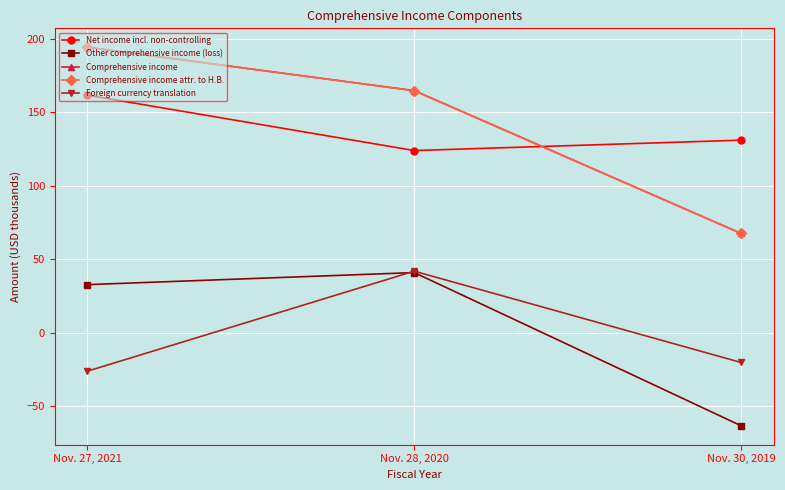

Reading left to right, what are all the values shown in this chart?

Net income incl. non-controlling: 161.5	123.8	130.8
Other comprehensive income (loss): 32.6	40.8	-63.4
Comprehensive income: 194.1	164.6	67.4
Comprehensive income attr. to H.B.: 194.0	164.5	67.4
Foreign currency translation: -26.3	41.7	-20.4